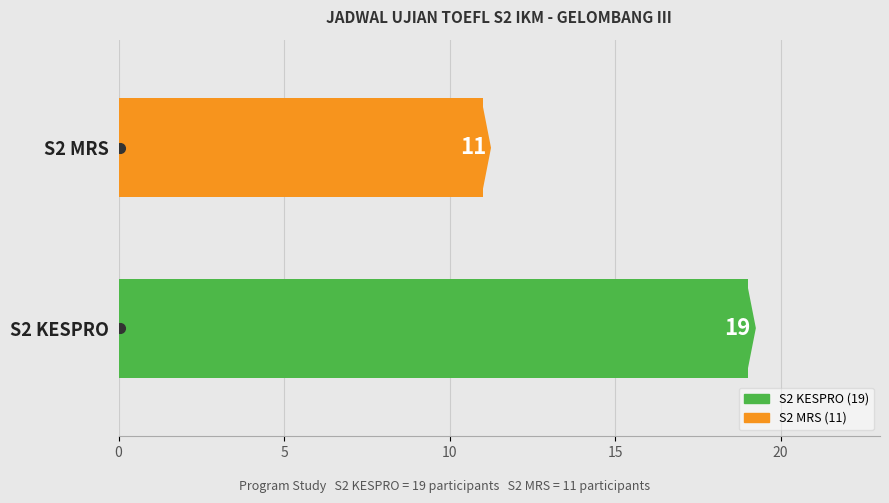

Rank the categories by value from highest to lowest.

S2 KESPRO, S2 MRS